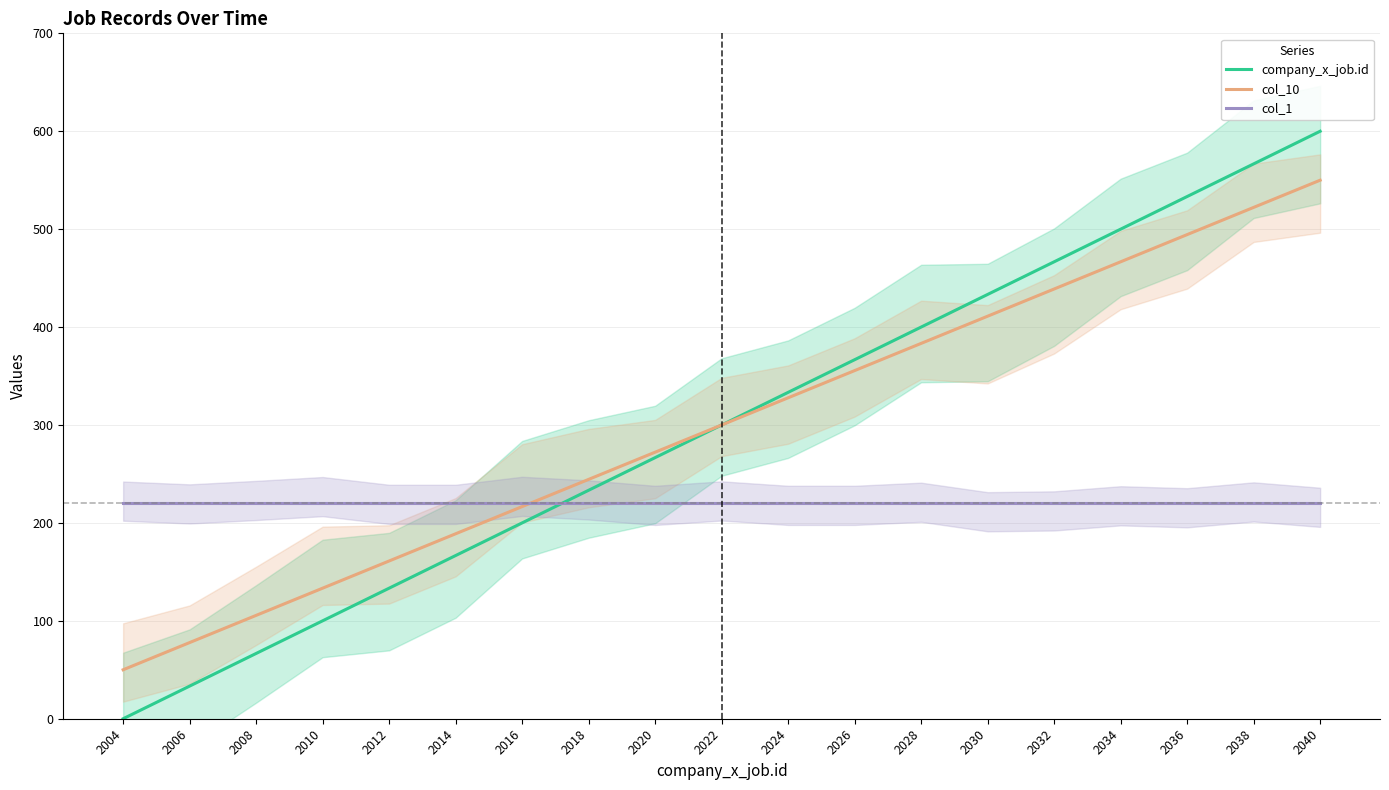

At 2040, list the series in order from largest to smallest.

company_x_job.id, col_10, col_1